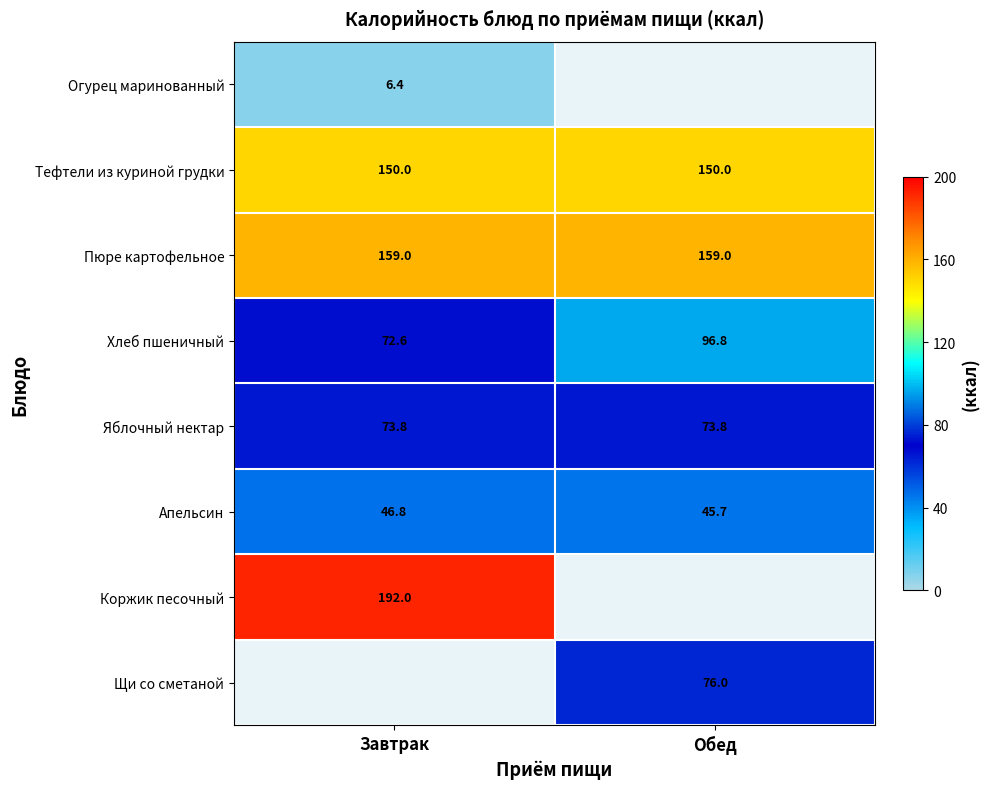

List the labels in order of Хлеб пшеничный value, largest first.

Обед, Завтрак